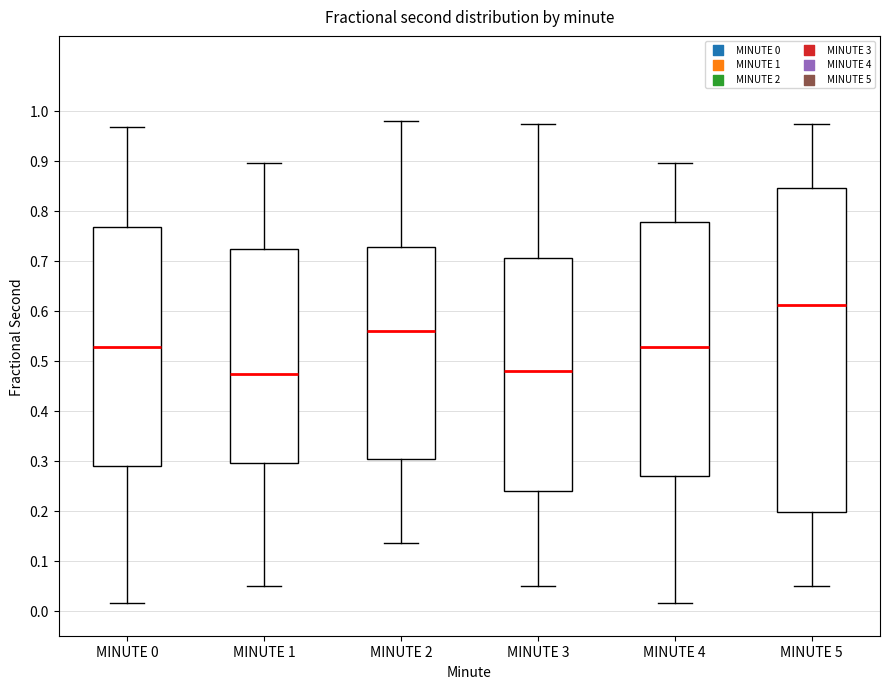

Reading left to right, read every box against the y-axis: the position of its median line, the range the box covers, and the ends of its whiskers. The values are not printed on the chart, so give them approximately, as read against the axis.

MINUTE 0: median 0.53, box 0.29 to 0.77, whiskers 0.02 to 0.97
MINUTE 1: median 0.47, box 0.30 to 0.72, whiskers 0.05 to 0.90
MINUTE 2: median 0.56, box 0.30 to 0.73, whiskers 0.14 to 0.98
MINUTE 3: median 0.48, box 0.24 to 0.71, whiskers 0.05 to 0.97
MINUTE 4: median 0.53, box 0.27 to 0.78, whiskers 0.02 to 0.90
MINUTE 5: median 0.61, box 0.20 to 0.85, whiskers 0.05 to 0.97